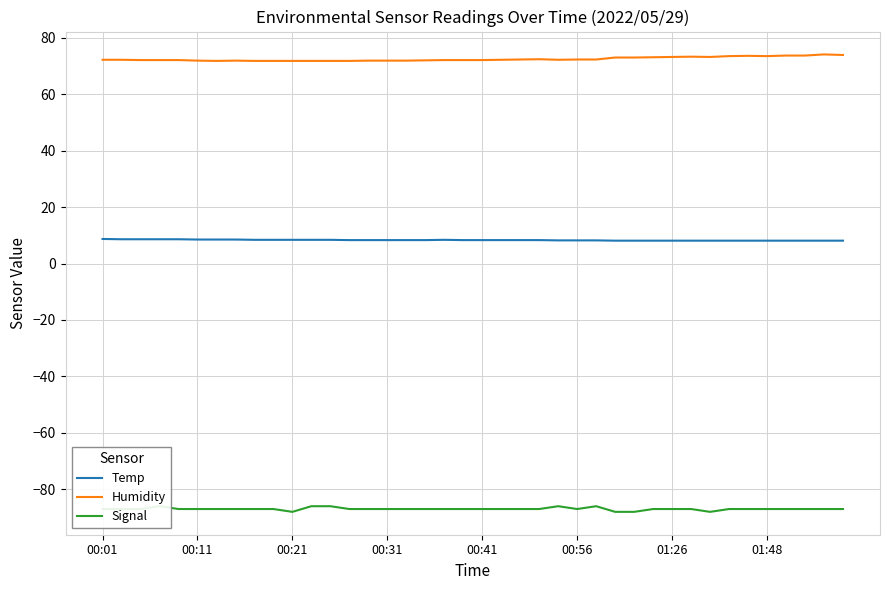

What is the maximum value for Humidity?

74.1